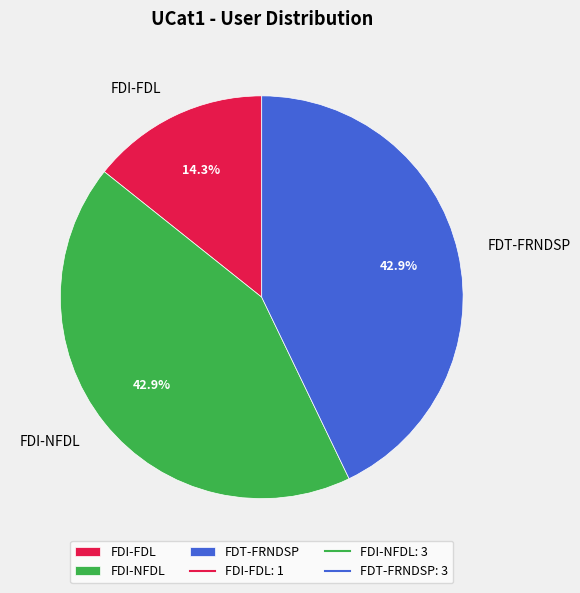

Does FDT-FRNDSP account for over 50% of the chart?

No